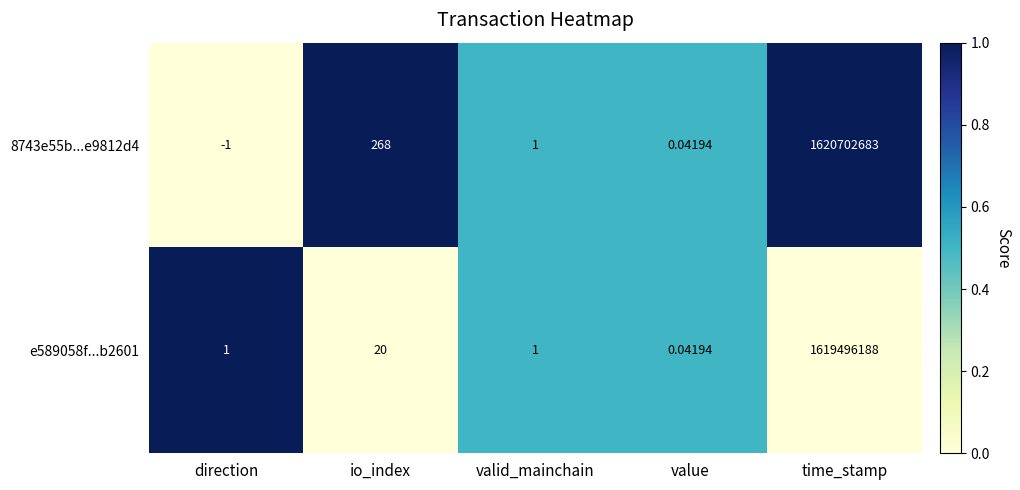

At which label is 8743e55b...e9812d4 closest to 810351341?

io_index